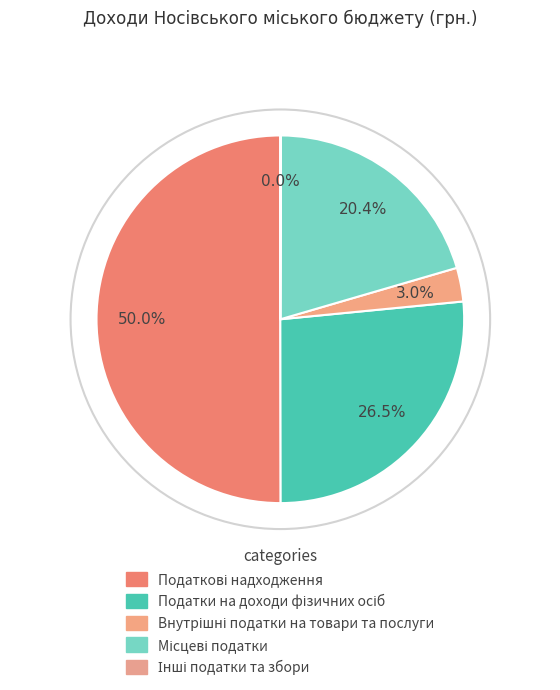

To the nearest percent, what is the difference between the Податкові надходження and Внутрішні податки на товари та послуги slice percentages?

47%